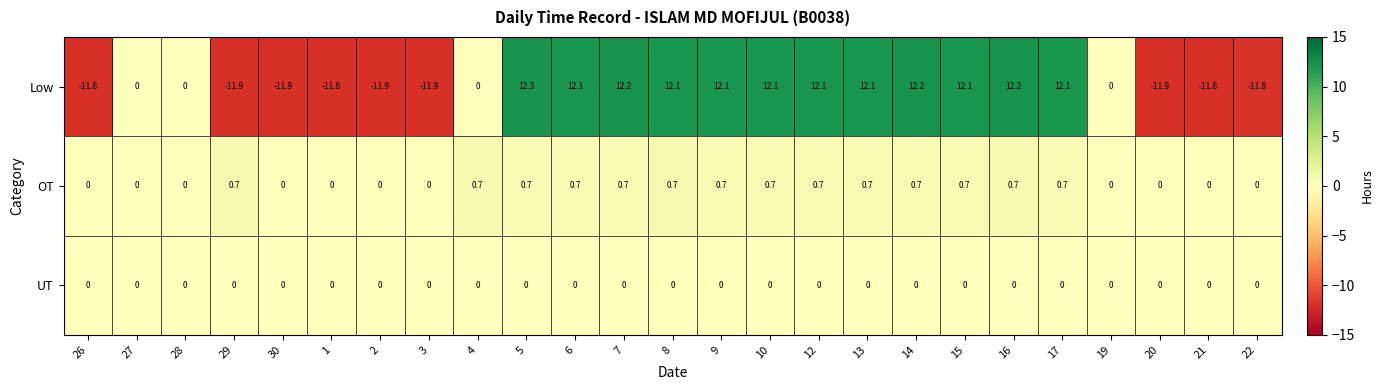

Which series changed the most between 4 and 6?

Low